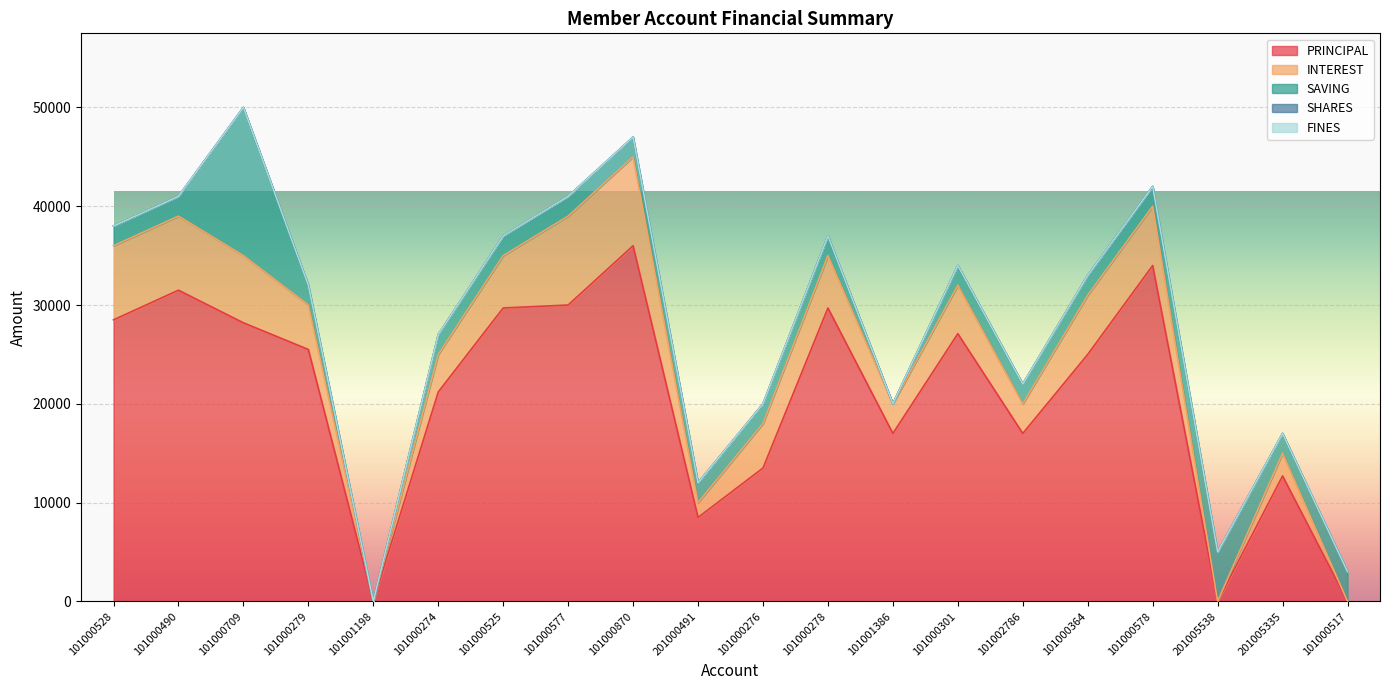

At which label does SAVING reach its minimum?

101001198